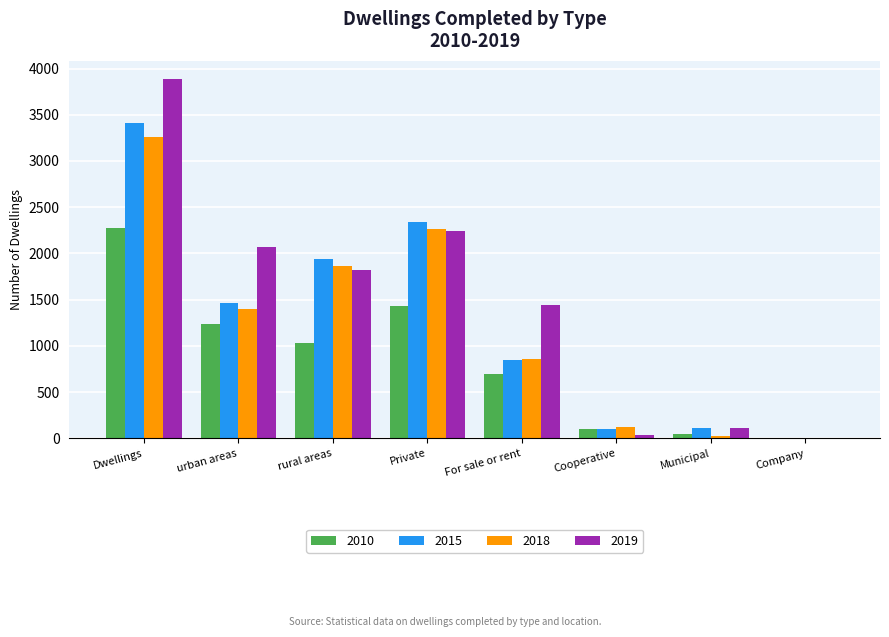

Are the bars horizontal?

No